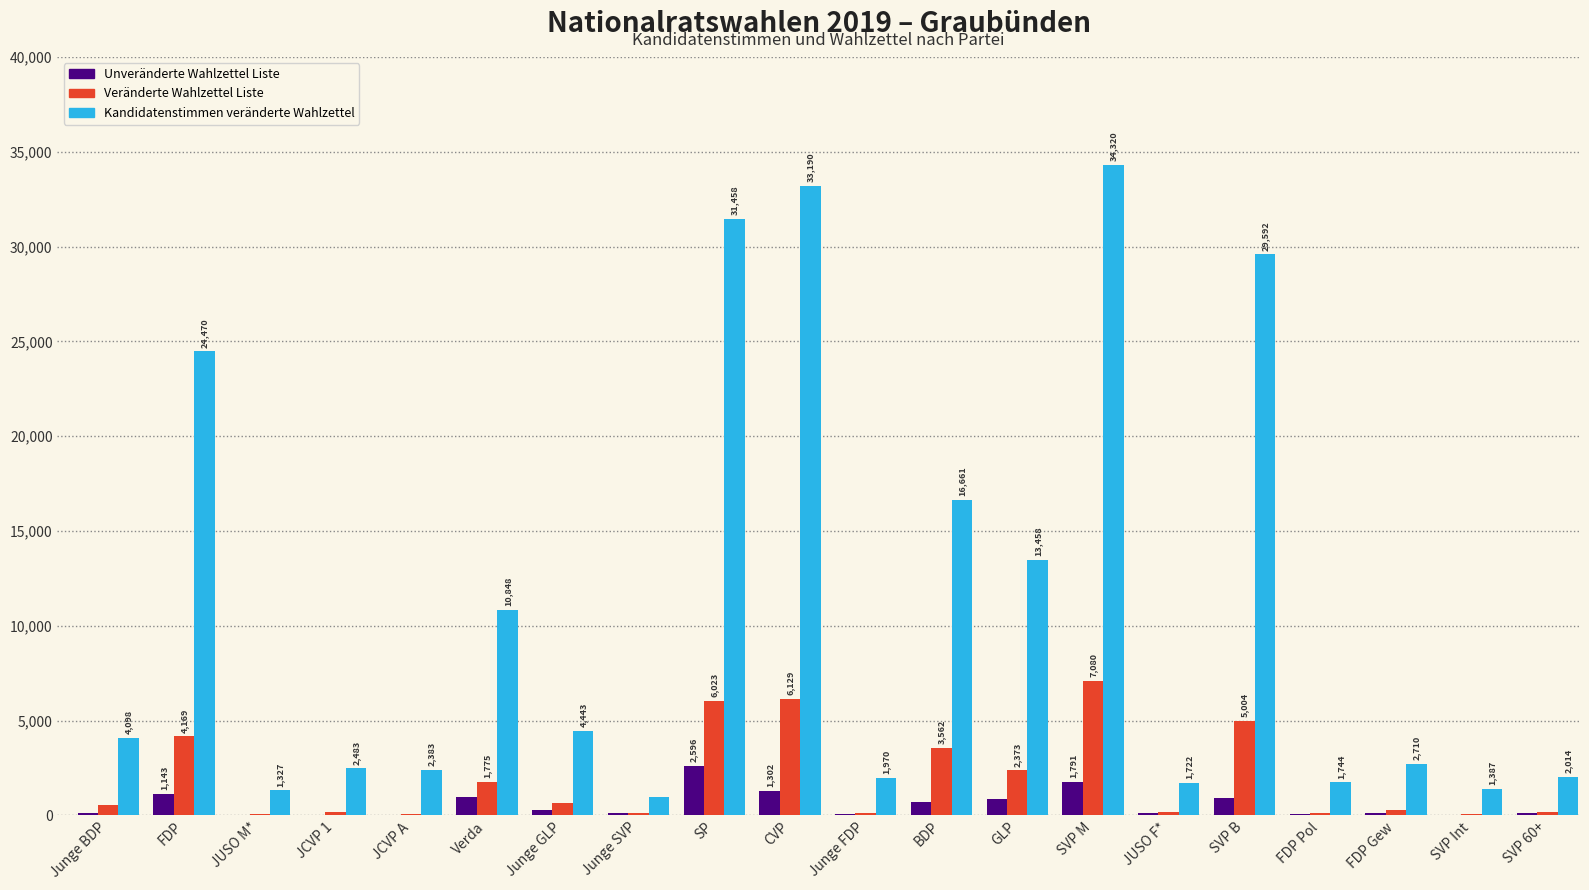

Which label corresponds to the largest value in the chart?

SVP M